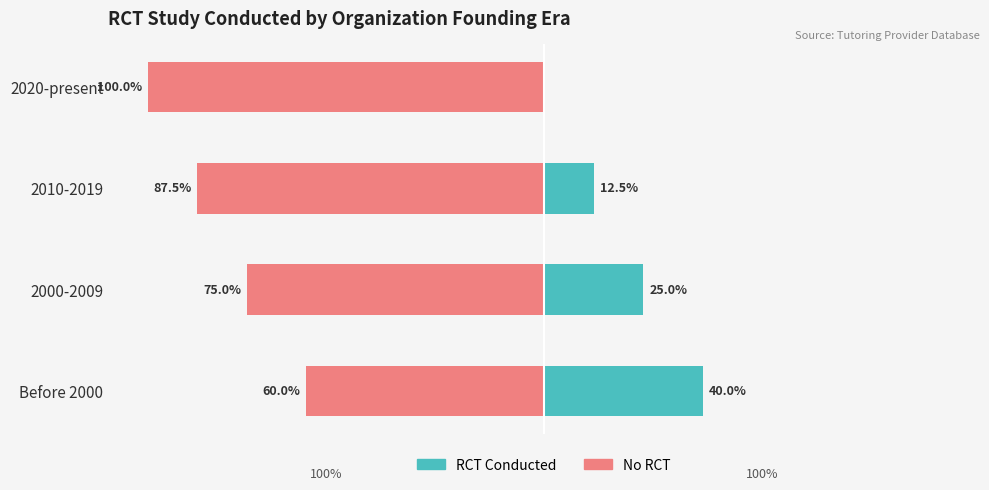

What is the average value of the RCT Conducted series?

19.4